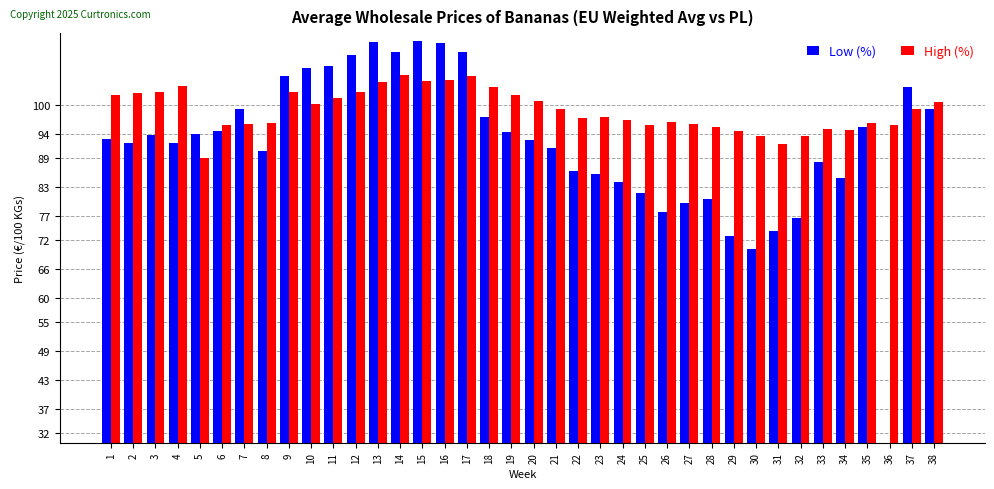

The High (%) series shows 89.1 at 5. True or false?

True